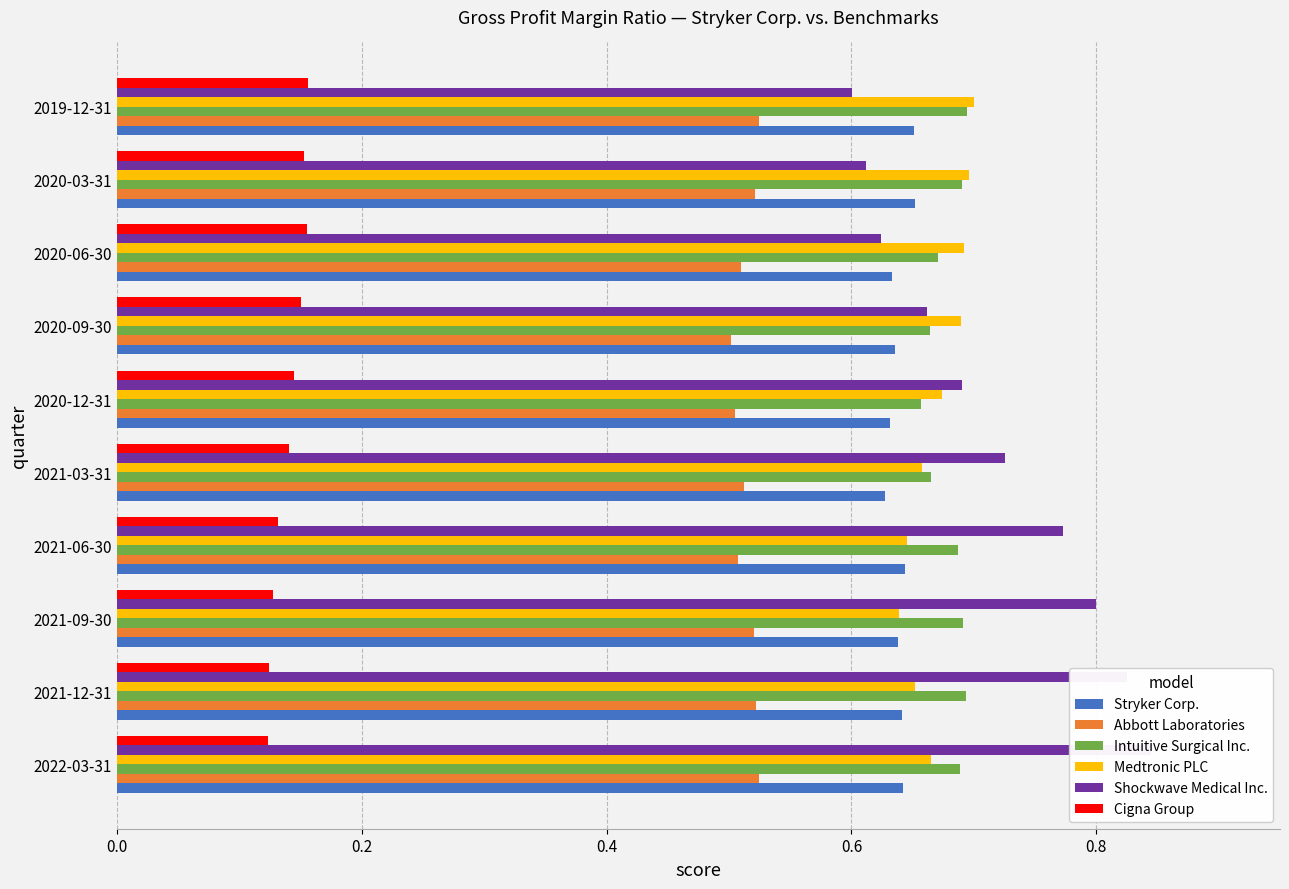

What is the spread (max minus min) of values at 2019-12-31?

0.5